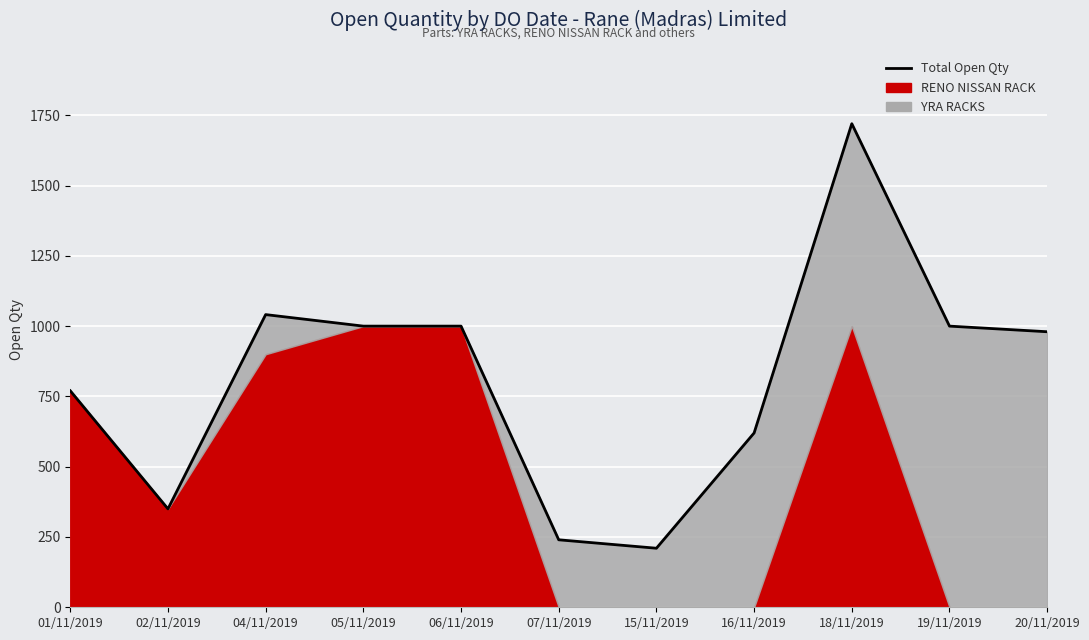

What is the ratio of the value at 06/11/2019 to the value at 15/11/2019?

4.8